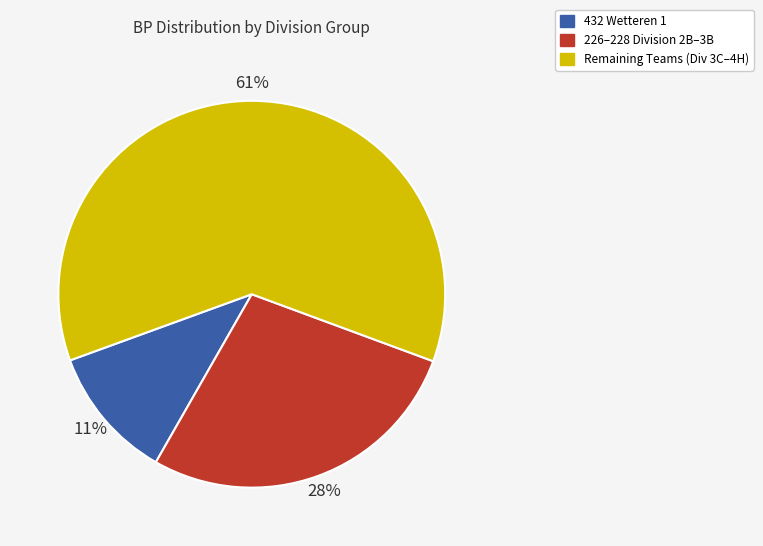

Is there any slice that represents more than half of the pie?

Yes